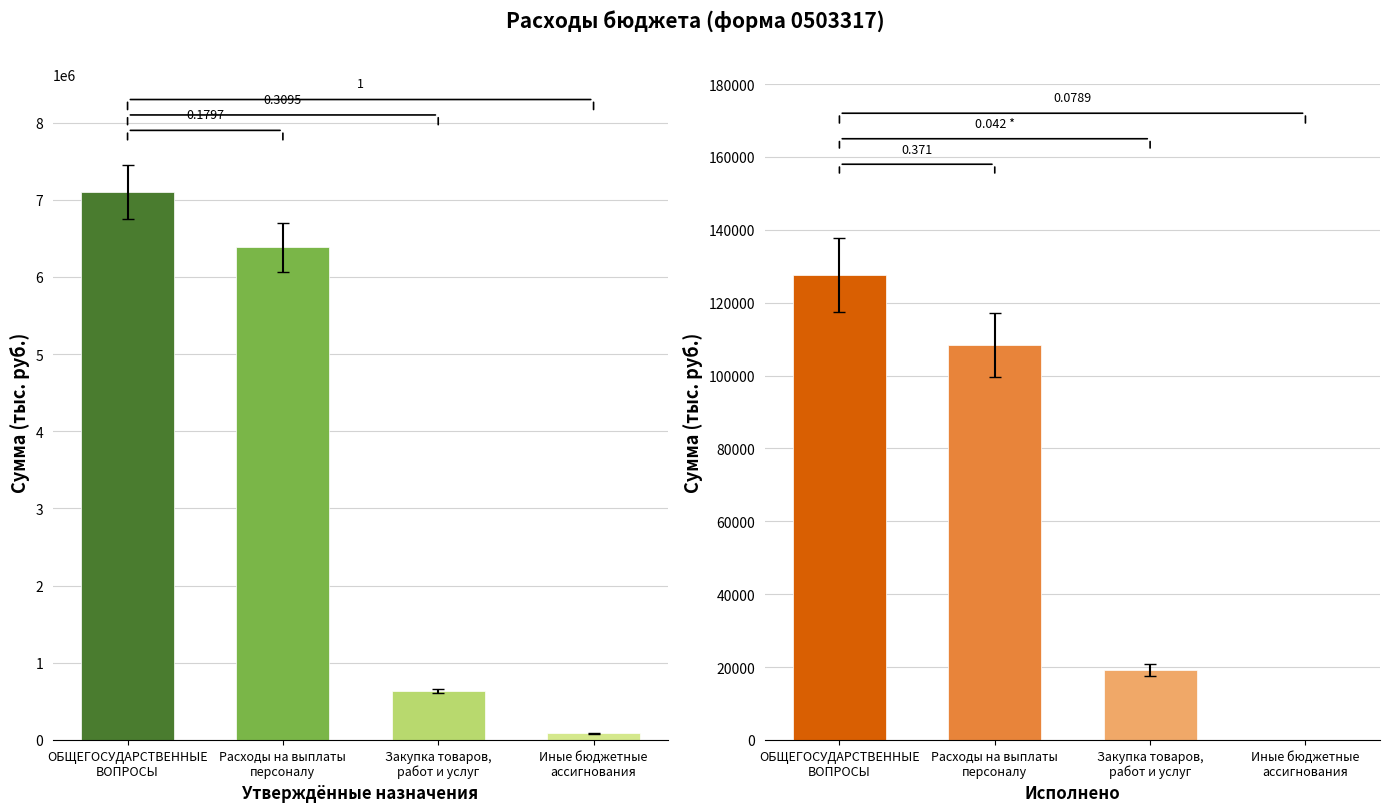

What is the approximate value of Утверждённые назначения at Расходы на выплаты
персоналу?

6385200.0